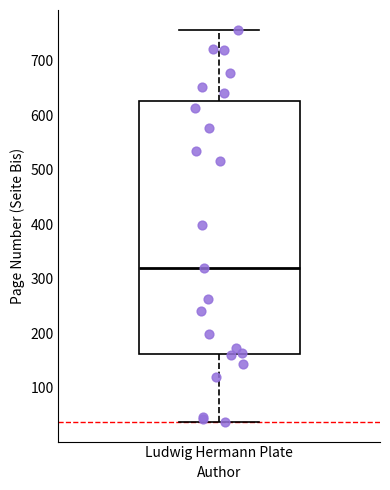

Read this box plot against the y-axis: the position of the median line, the range covered by the box, and the ends of both whiskers. The values are not printed on the chart, so give them approximately, as read against the axis.

median 320, box 160 to 630, whiskers 40 to 760